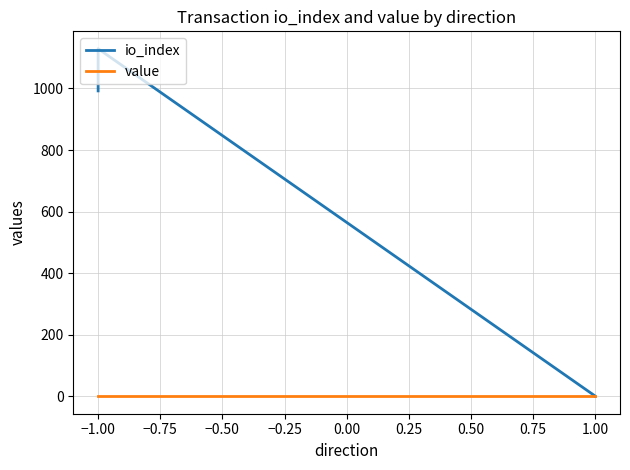

List the series in order of their peak value, highest first.

io_index, value